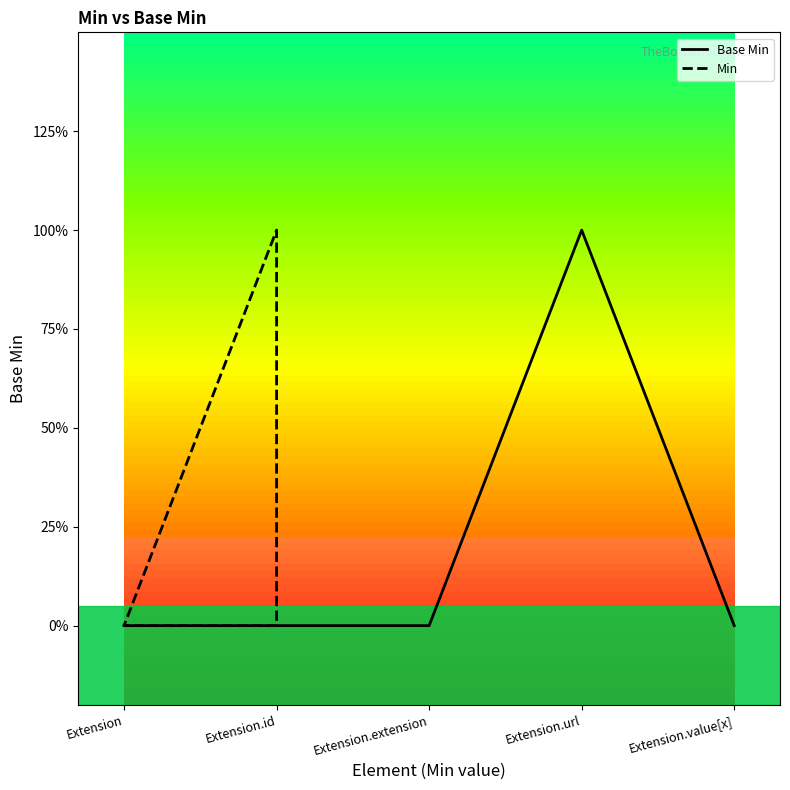

Which series has the largest total across all categories?

Base Min